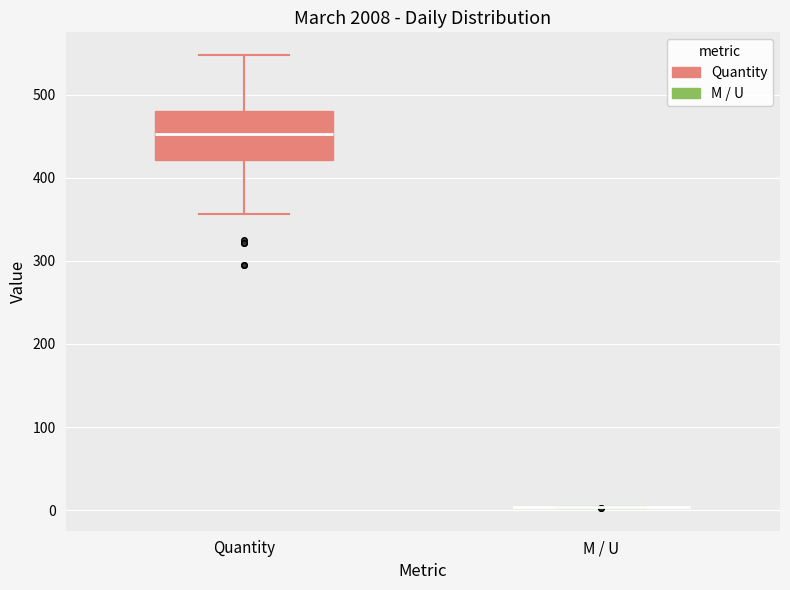

Reading left to right, transcribe this box plot: for each box, give where its median line is, the range the box spans, and where its two whiskers end, as read against the y-axis. The values are not printed on the chart, so give them approximately, as read against the axis.

Quantity: median 450, box 420 to 480, whiskers 360 to 550
M / U: box collapsed to a line at 0, whiskers 0 to 0